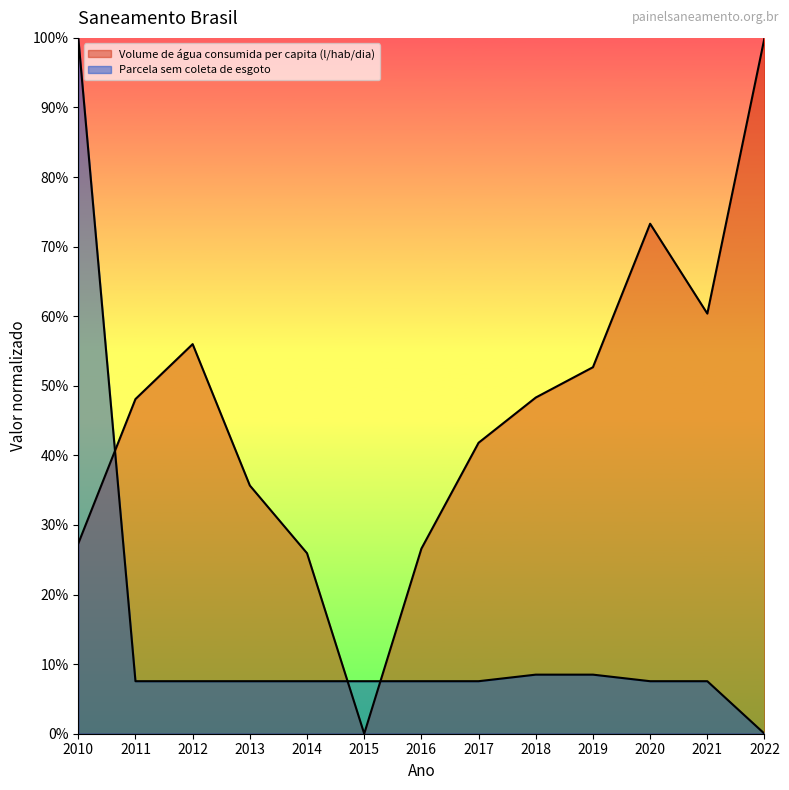

The value of Volume de água consumida per capita (l/hab/dia) at 2011 is 0.3. True or false?

False